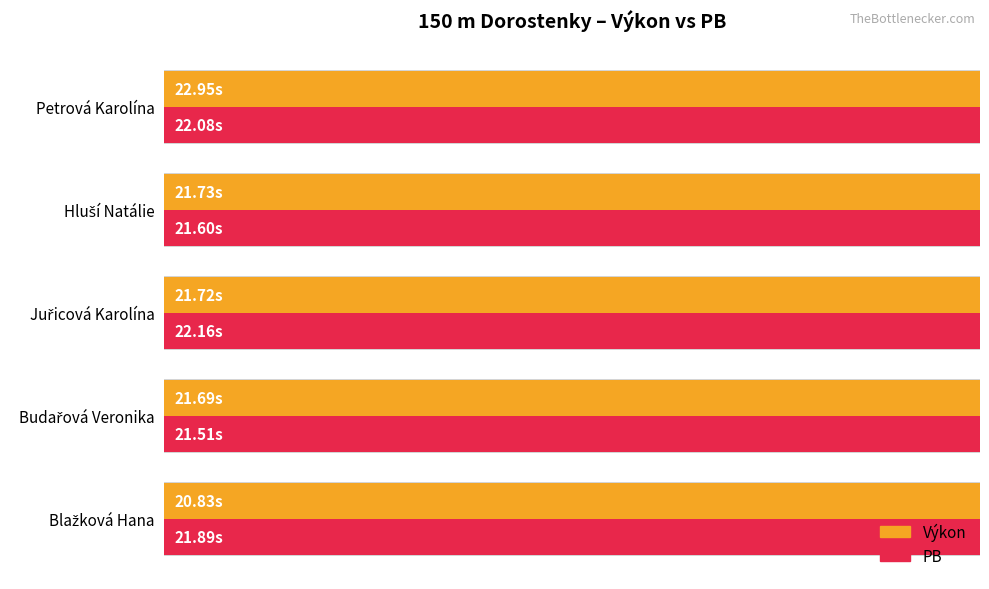

Which series changed the most between Budařová Veronika and Hluší Natálie?

PB